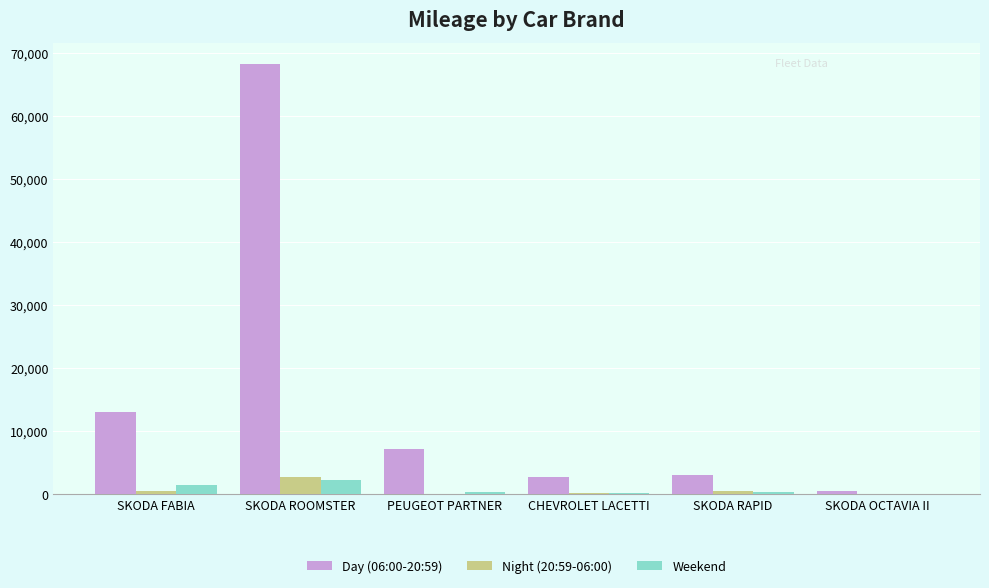

What is the difference between the Night (20:59-06:00) values at SKODA OCTAVIA II and SKODA FABIA?

452.1